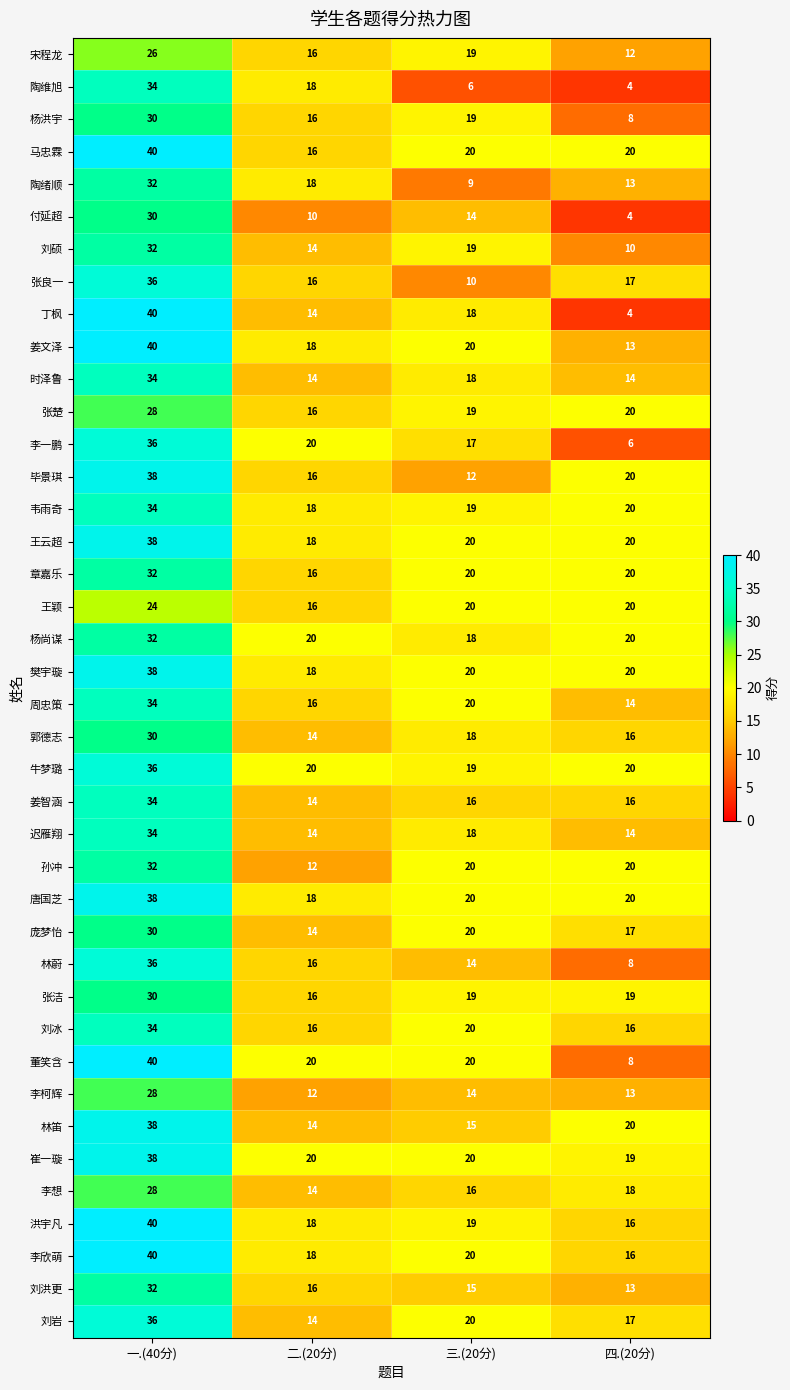

What is the total value across all series at 二.(20分)?

644